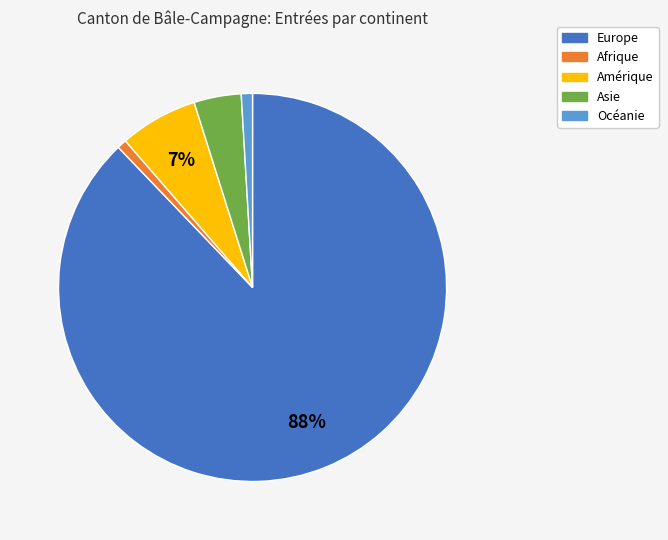

Combined, do Europe and Océanie account for over 50%?

Yes